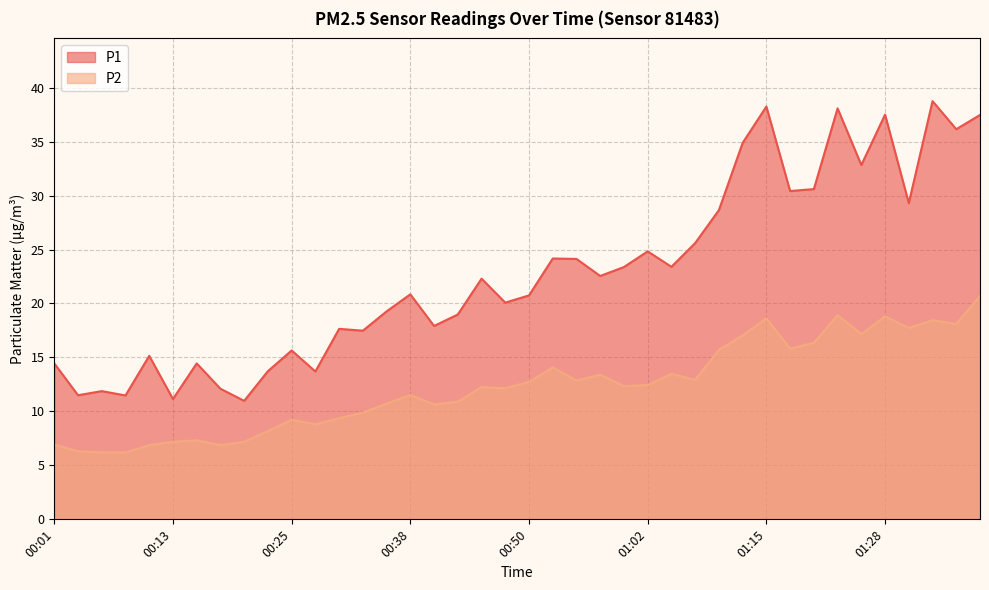

At how many categories does at least one series exceed 37?

5